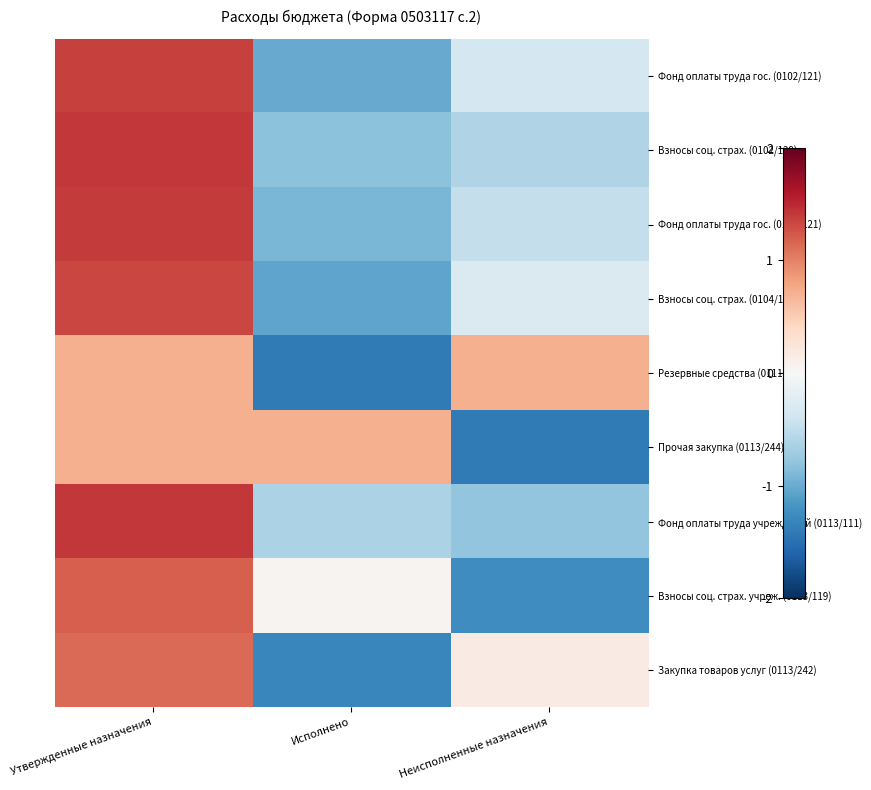

At how many categories does at least one series exceed 0?

3